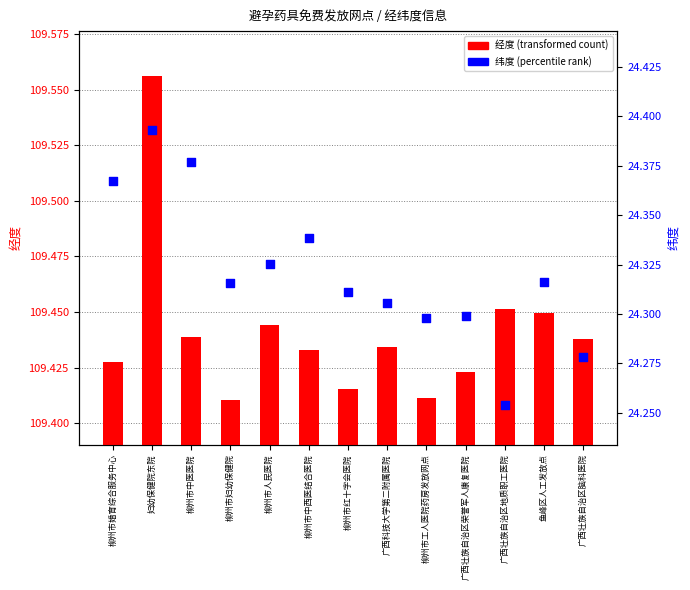

At how many categories does at least one series exceed 78?

13